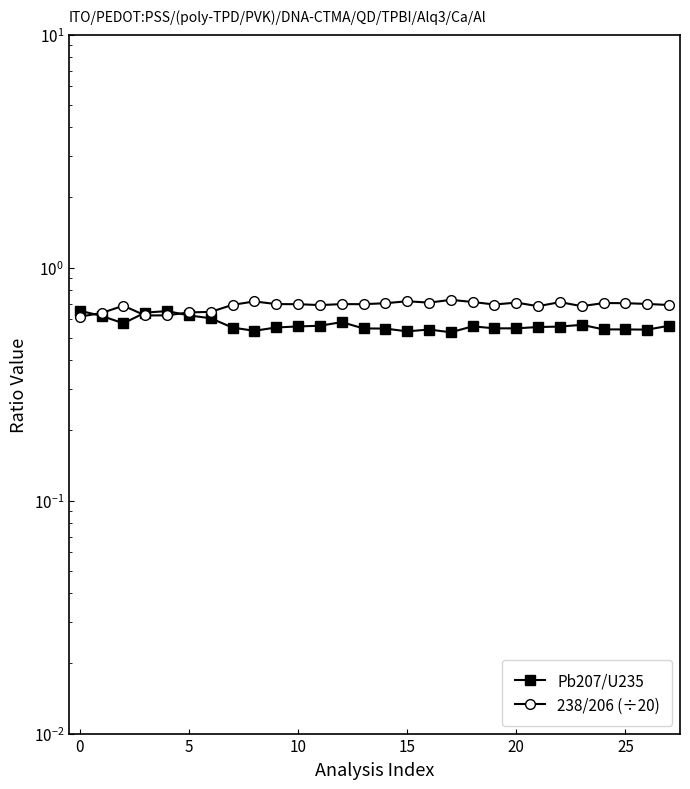

What is the average value of the Pb207/U235 series?

0.6